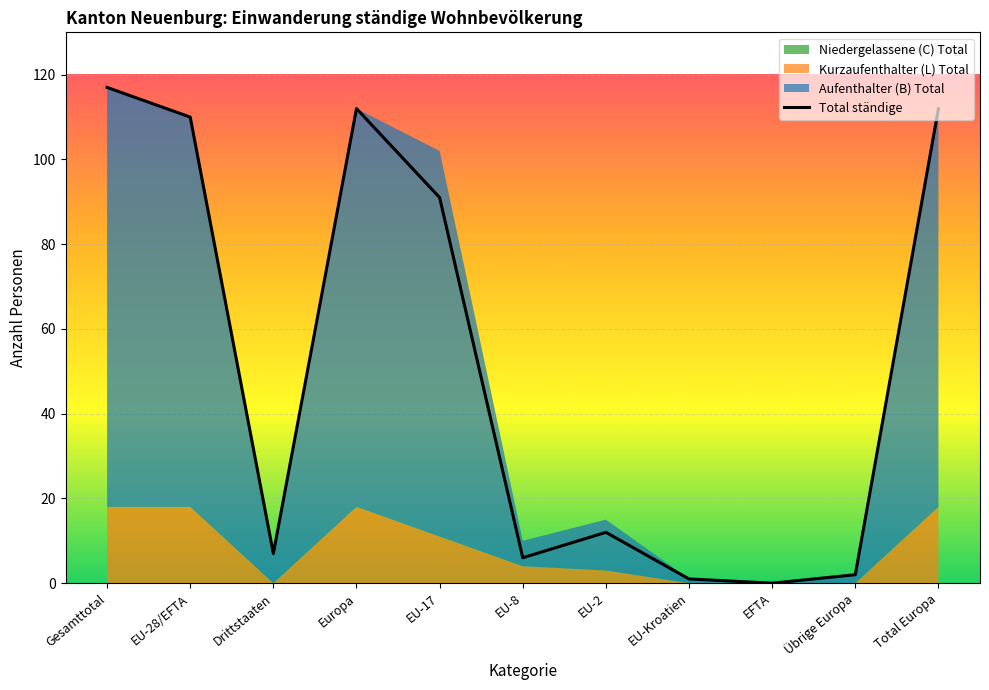

What is the label of the 7th point from the left?

EU-2